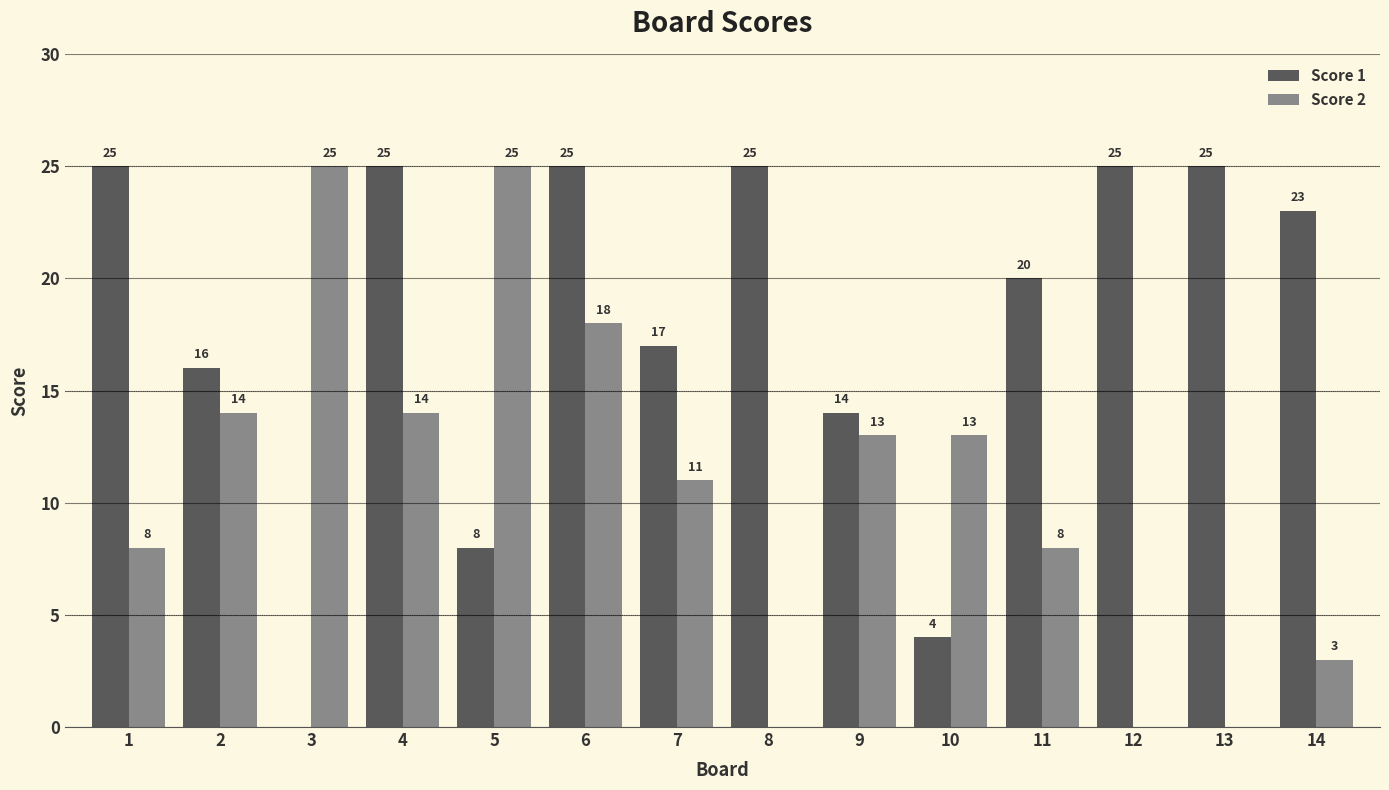

Does the chart contain stacked bars?

No